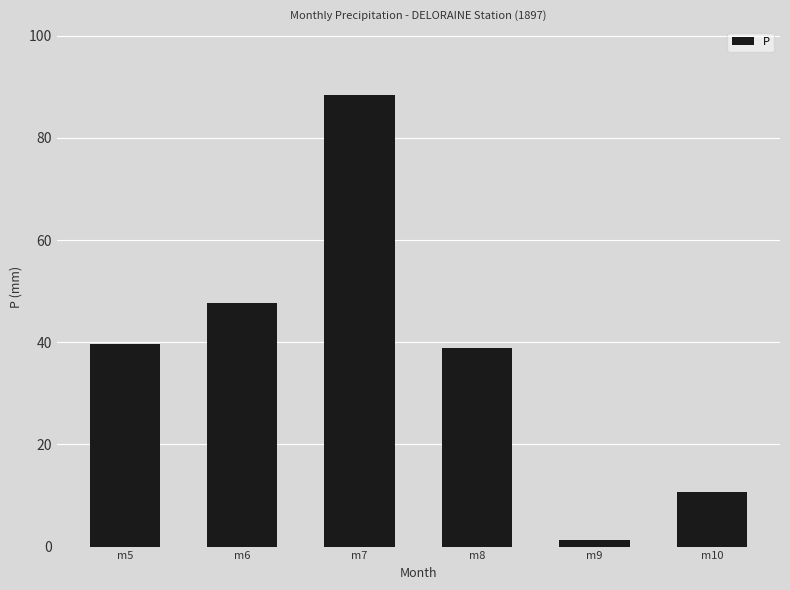

What is the value of the 4th bar from the left?

38.9